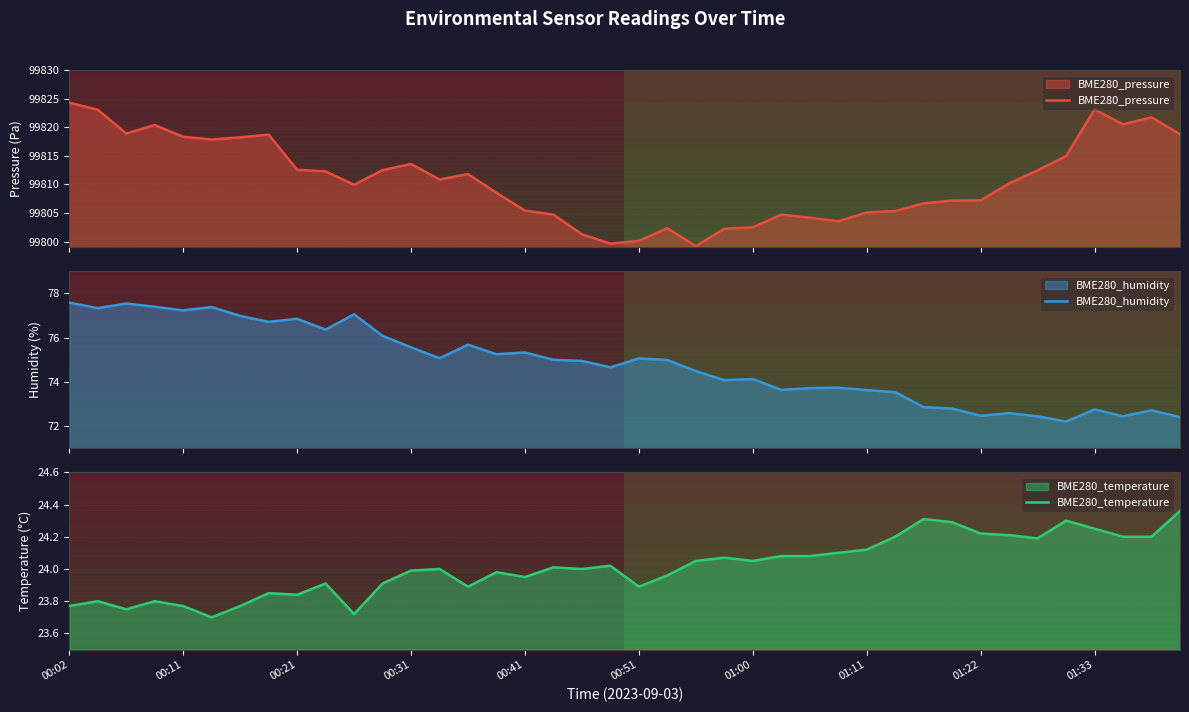

Which series has the largest total across all categories?

BME280_pressure